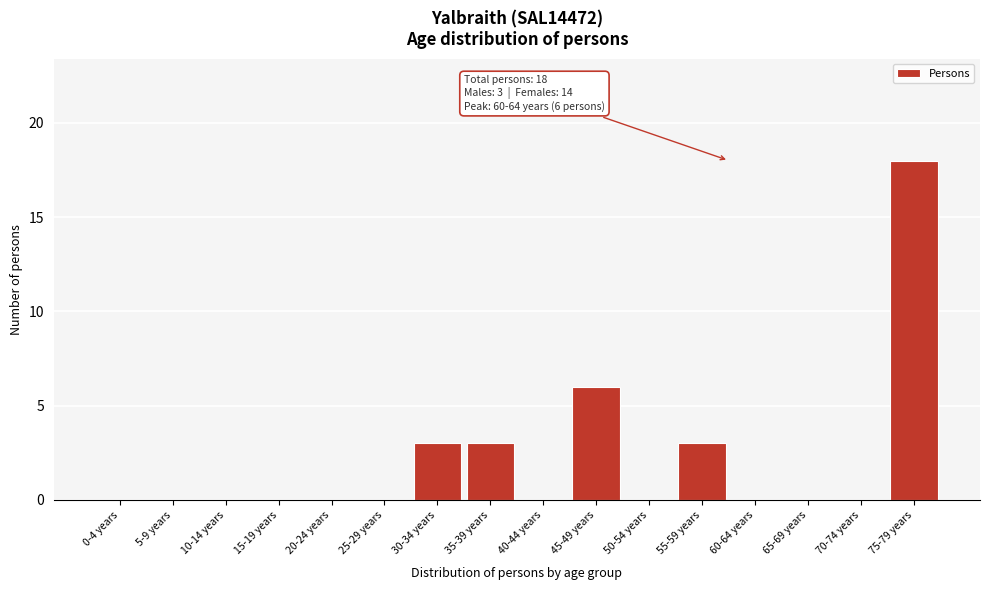

Reading left to right, transcribe all the data shown in this chart.

0-4 years=0	5-9 years=0	10-14 years=0	15-19 years=0	20-24 years=0	25-29 years=0	30-34 years=3	35-39 years=3	40-44 years=0	45-49 years=6	50-54 years=0	55-59 years=3	60-64 years=0	65-69 years=0	70-74 years=0	75-79 years=18